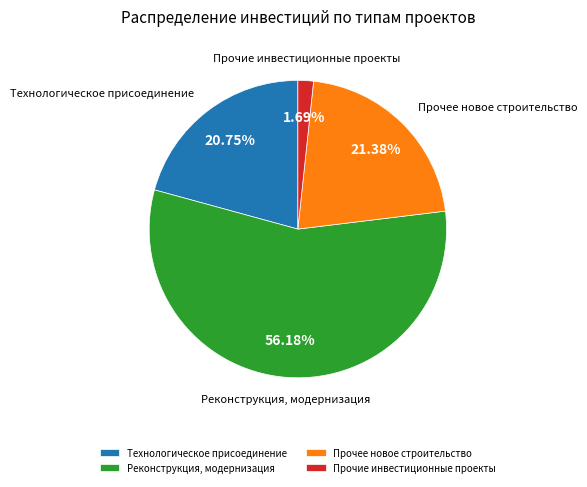

What percentage is NOT represented by Прочее новое строительство?

78.6%